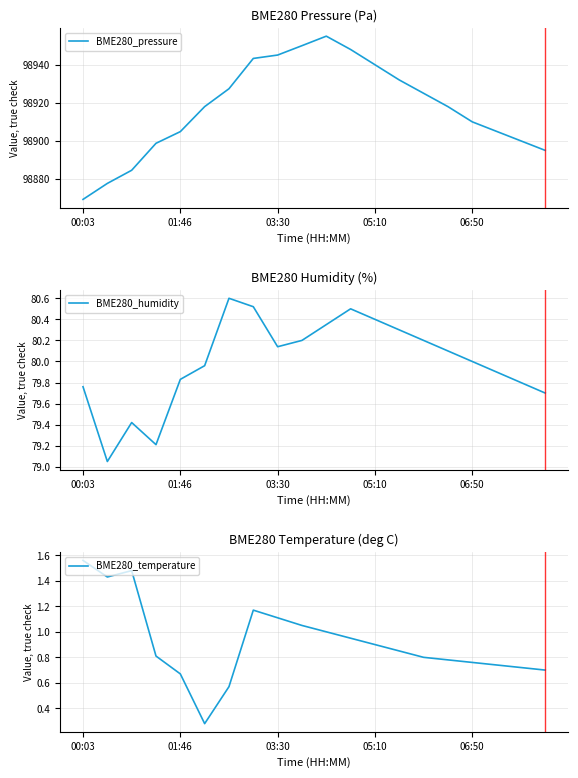

What is the difference between the second highest and second lowest values in the BME280_humidity series?

1.3